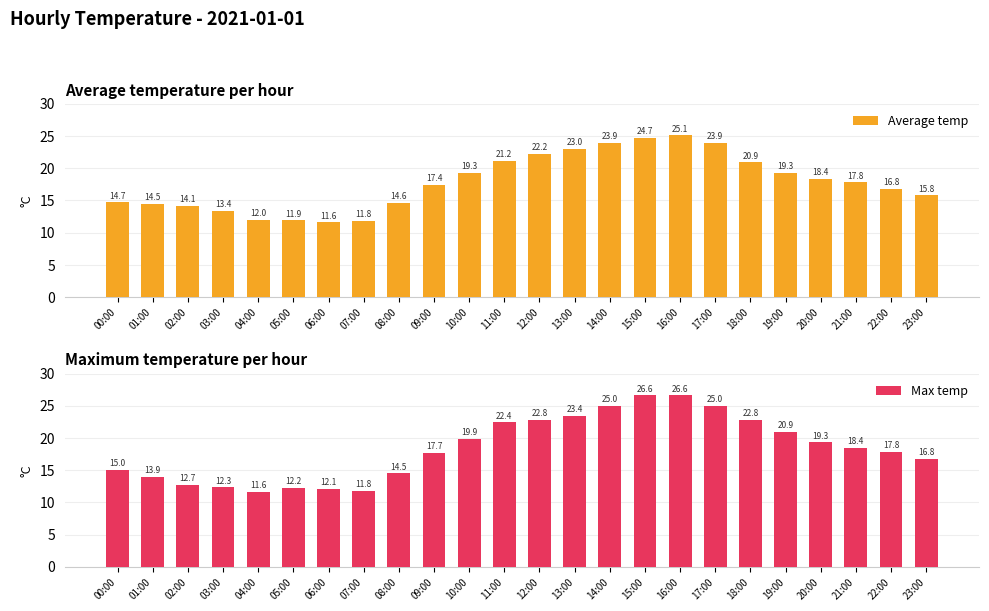

How many values in the Average temp series are below 17?

11